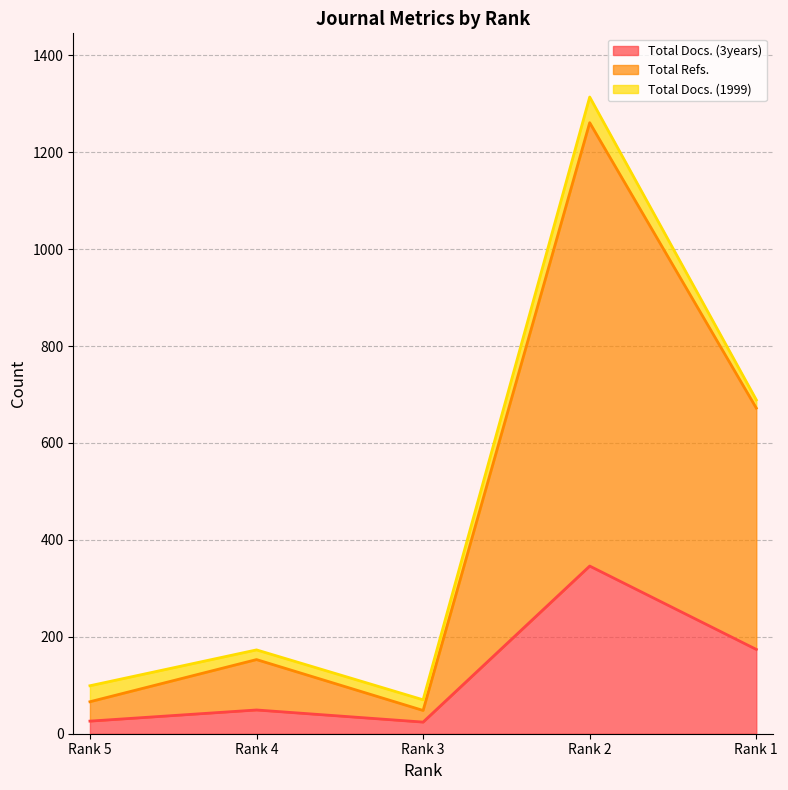

The value of Total Docs. (3years) at Rank 2 is 346. True or false?

True